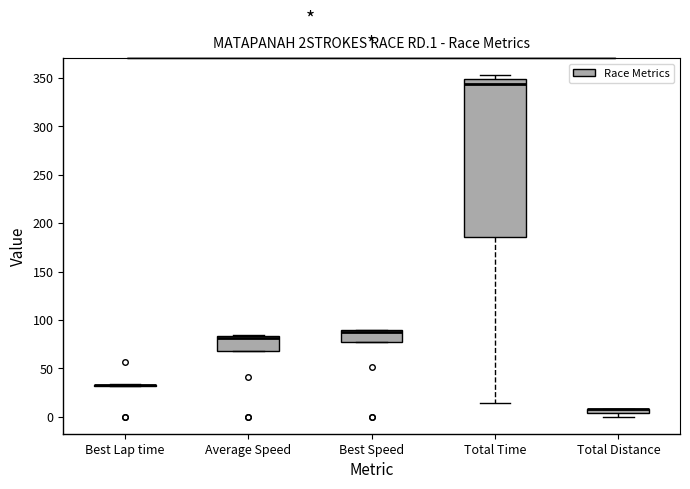

Where is the lower edge of the box for Average Speed on the y-axis? The values are not printed on the chart, so give them approximately, as read against the axis.

70